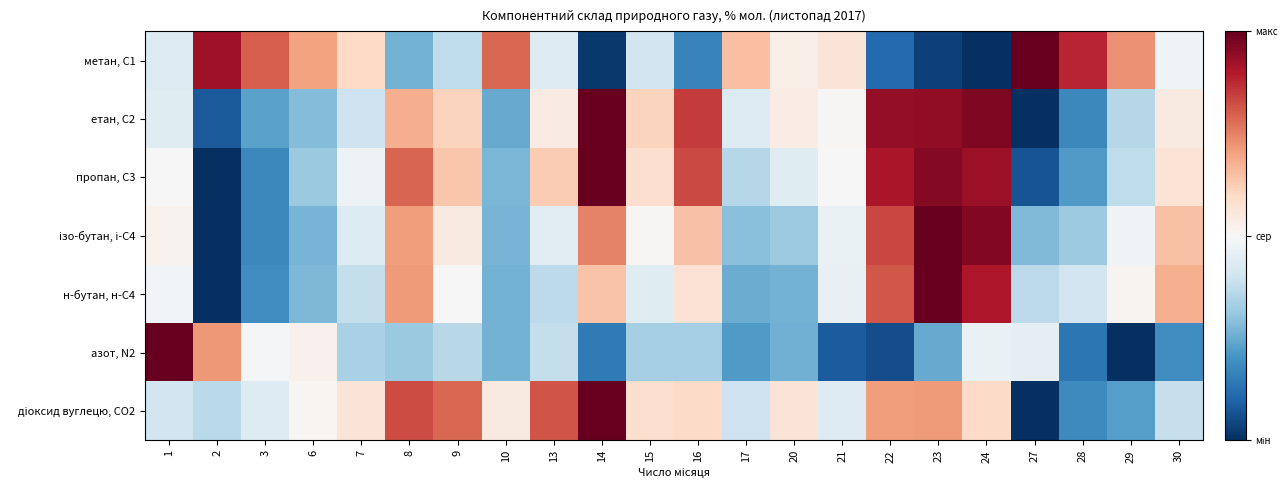

Which series has the largest range (max minus min)?

метан, С1